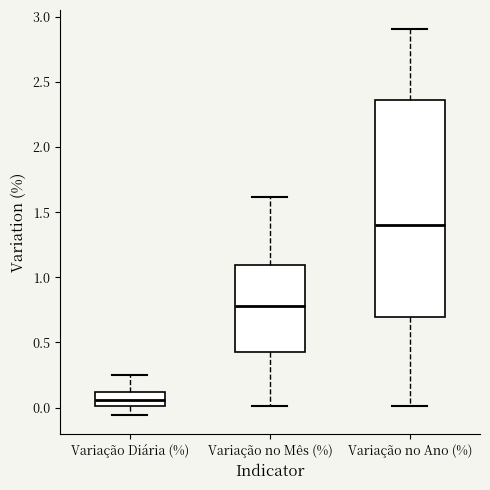

Which box's median line is the lowest?

Variação Diária (%)